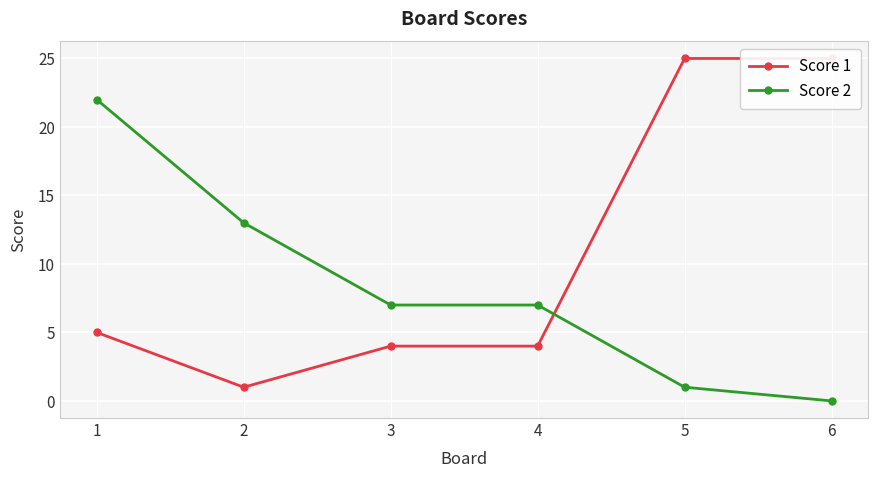

Between which two adjacent categories do Score 1 and Score 2 first intersect?

4 and 5